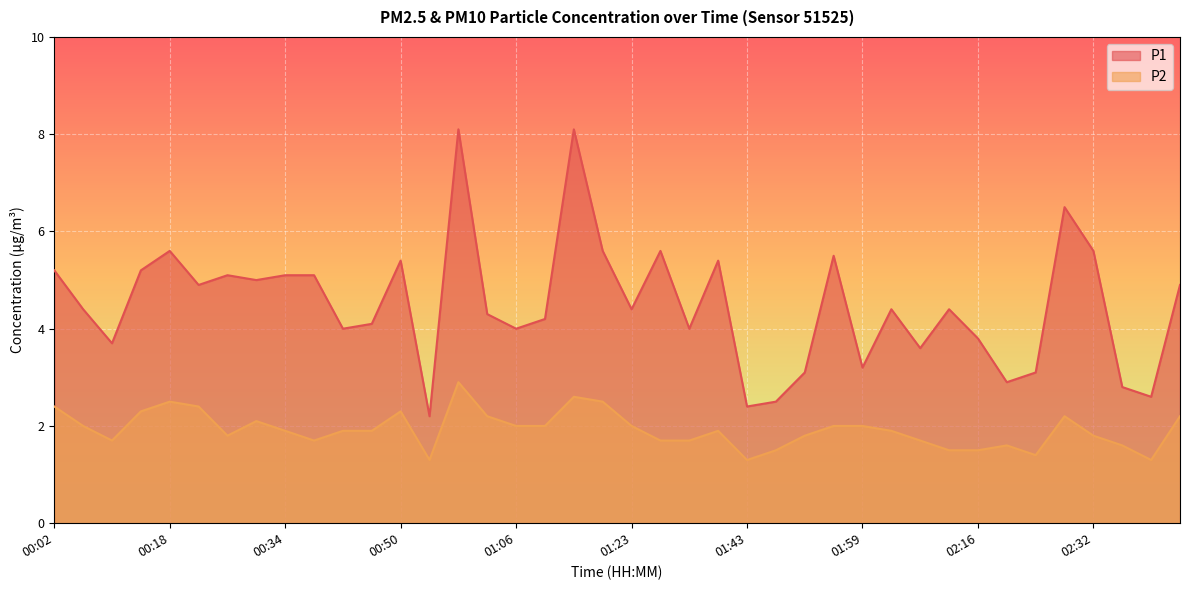

Reading left to right, extract all data points from this chart.

P1: 5.2	4.4	3.7	5.2	5.6	4.9	5.1	5.0	5.1	5.1	4.0	4.1	5.4	2.2	8.1	4.3	4.0	4.2	8.1	5.6	4.4	5.6	4.0	5.4	2.4	2.5	3.1	5.5	3.2	4.4	3.6	4.4	3.8	2.9	3.1	6.5	5.6	2.8	2.6	4.9
P2: 2.4	2.0	1.7	2.3	2.5	2.4	1.8	2.1	1.9	1.7	1.9	1.9	2.3	1.3	2.9	2.2	2.0	2.0	2.6	2.5	2.0	1.7	1.7	1.9	1.3	1.5	1.8	2.0	2.0	1.9	1.7	1.5	1.5	1.6	1.4	2.2	1.8	1.6	1.3	2.2